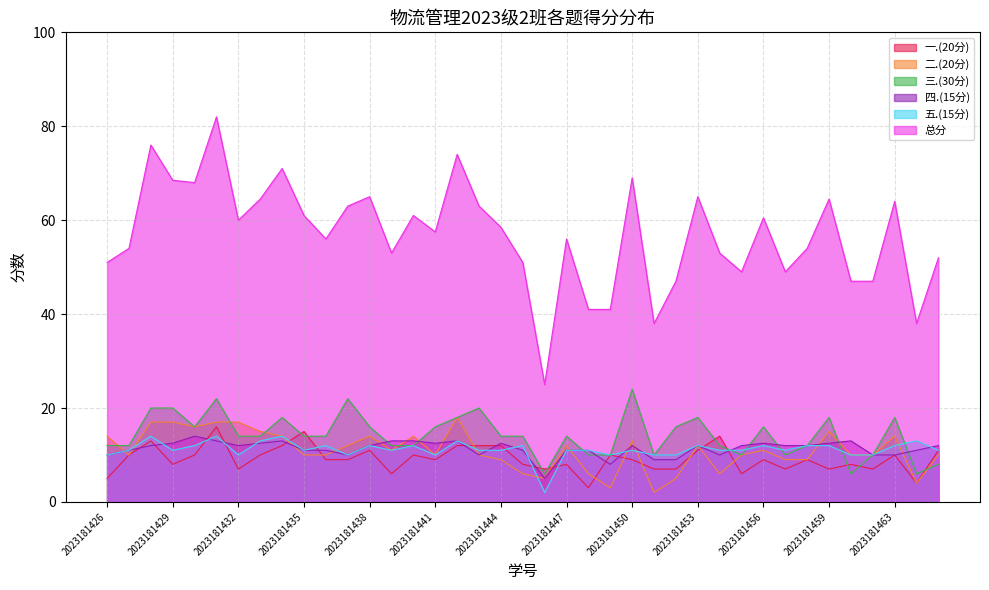

Rank the series by their maximum value, from lowest to highest.

四.(15分), 五.(15分), 一.(20分), 二.(20分), 三.(30分), 总分